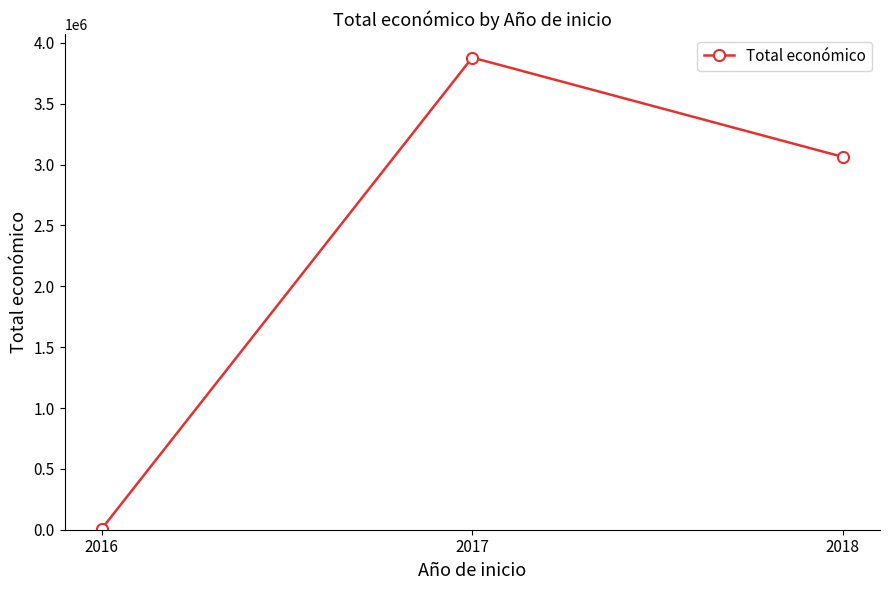

What is the value of the 1st point from the left?

6000.0